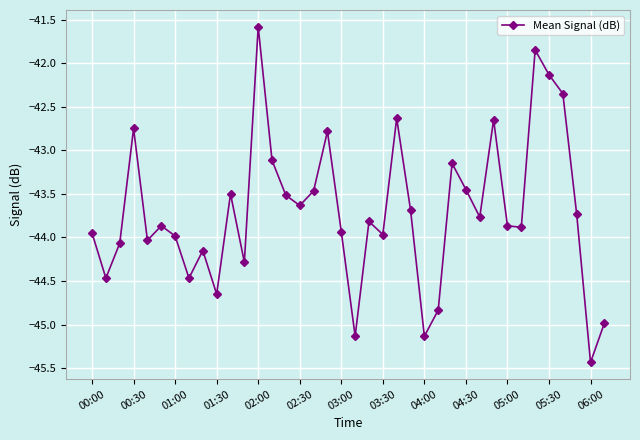

True or false: the data has more than 0 interior local peaks.

True